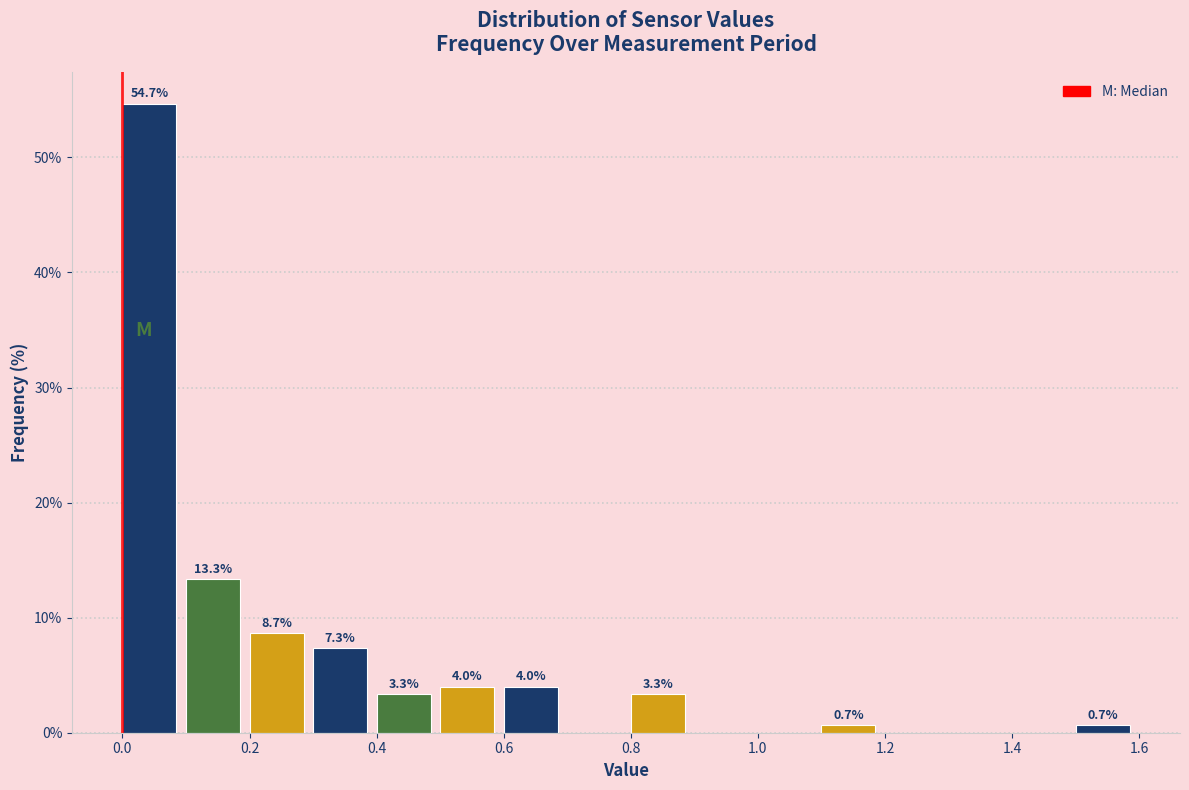

Over which range of the x-axis is the bar tallest?

0.0 to 0.1